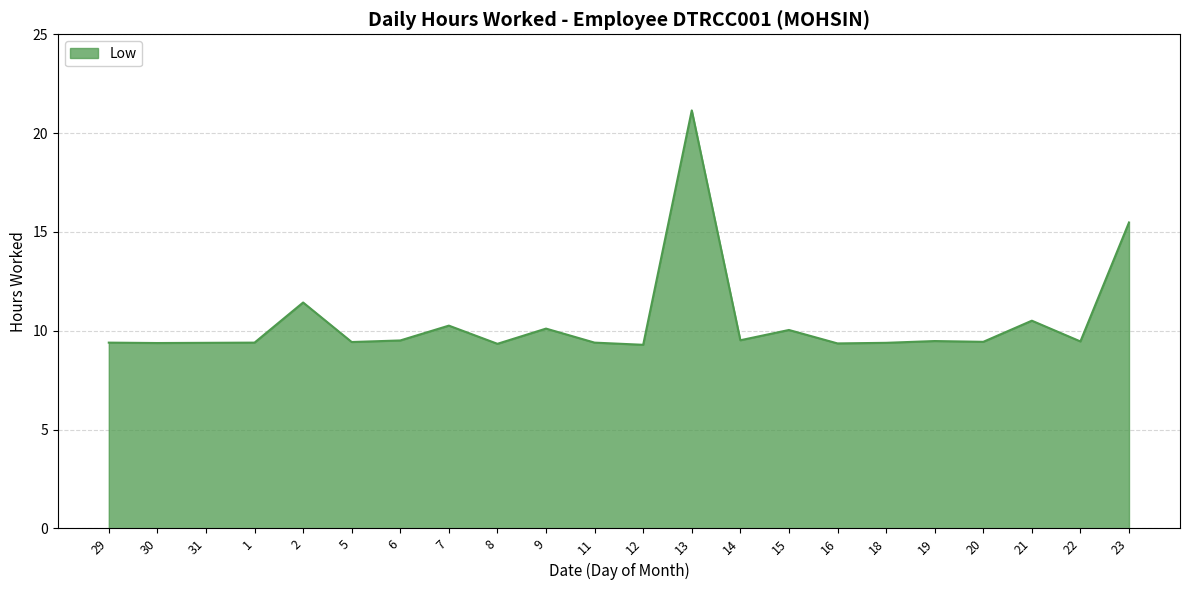

What is the difference between the second highest and minimum values?

6.2